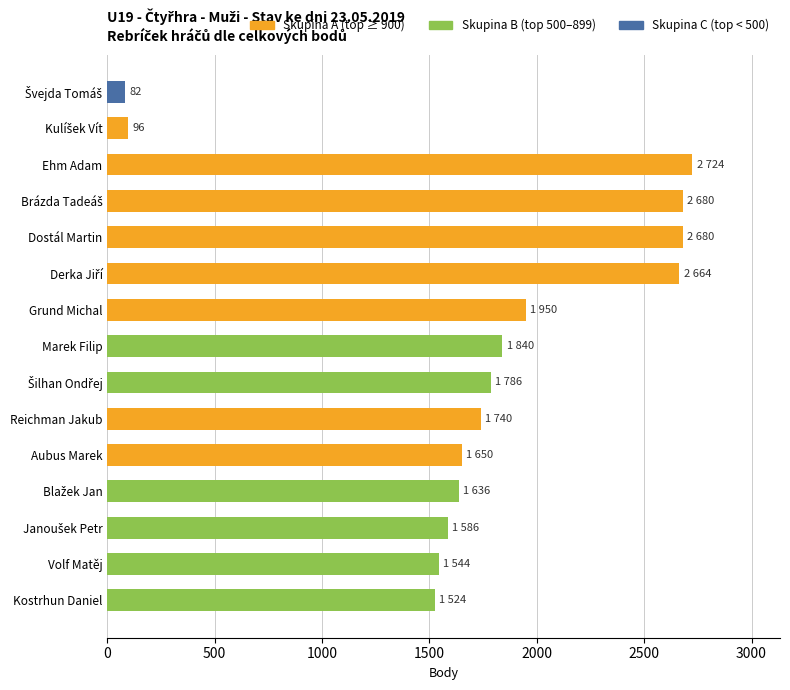

What is the sum of all values?

26182